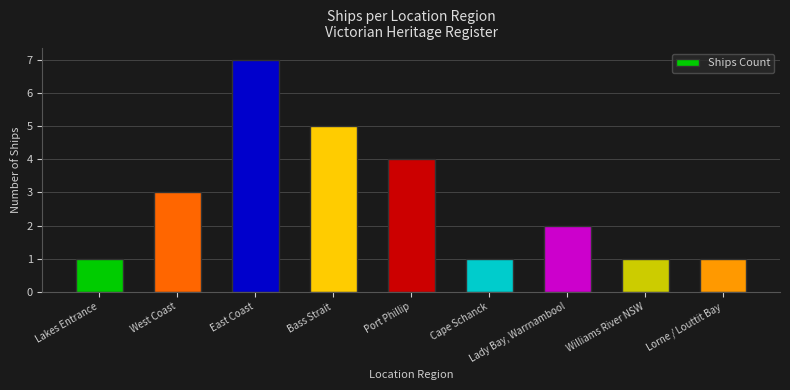

What is the difference between the maximum and second lowest values?

6